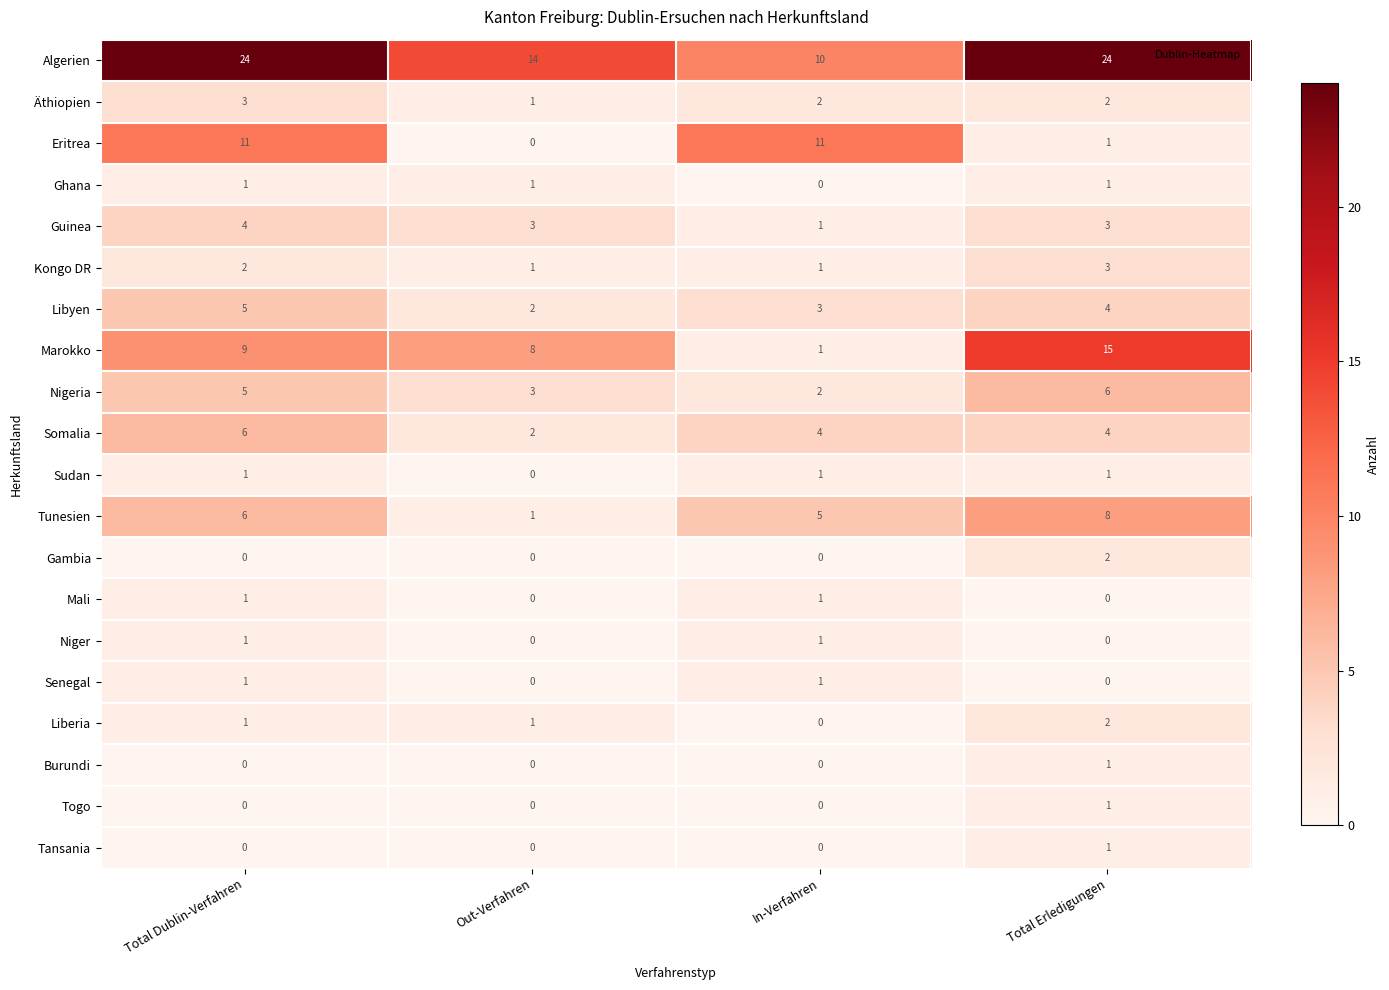

What is the greatest value displayed?

24